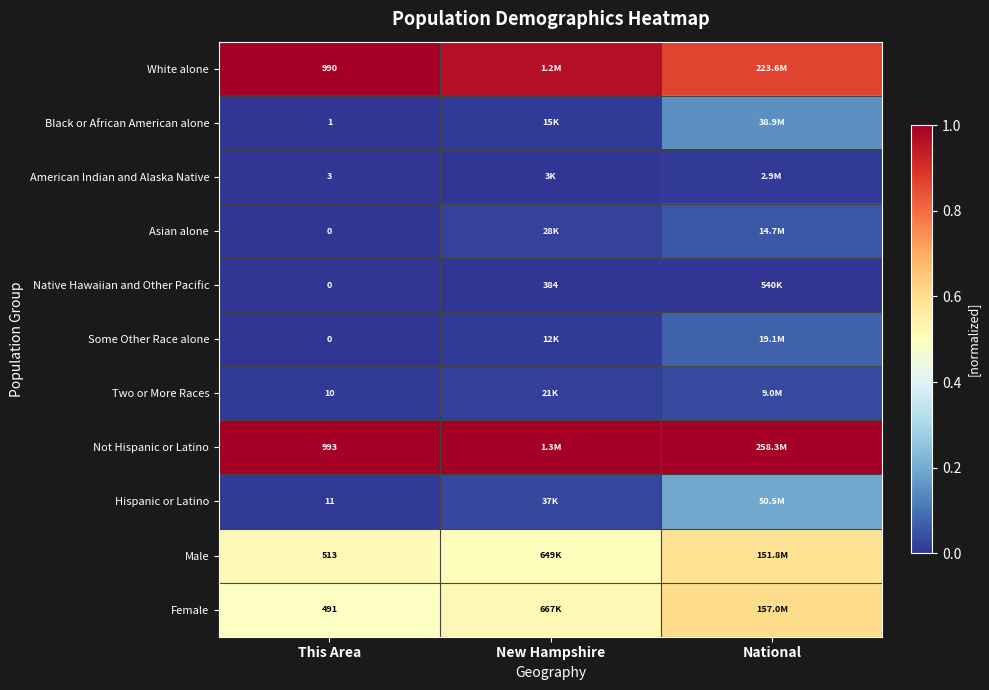

At how many categories does at least one series exceed 0?

3